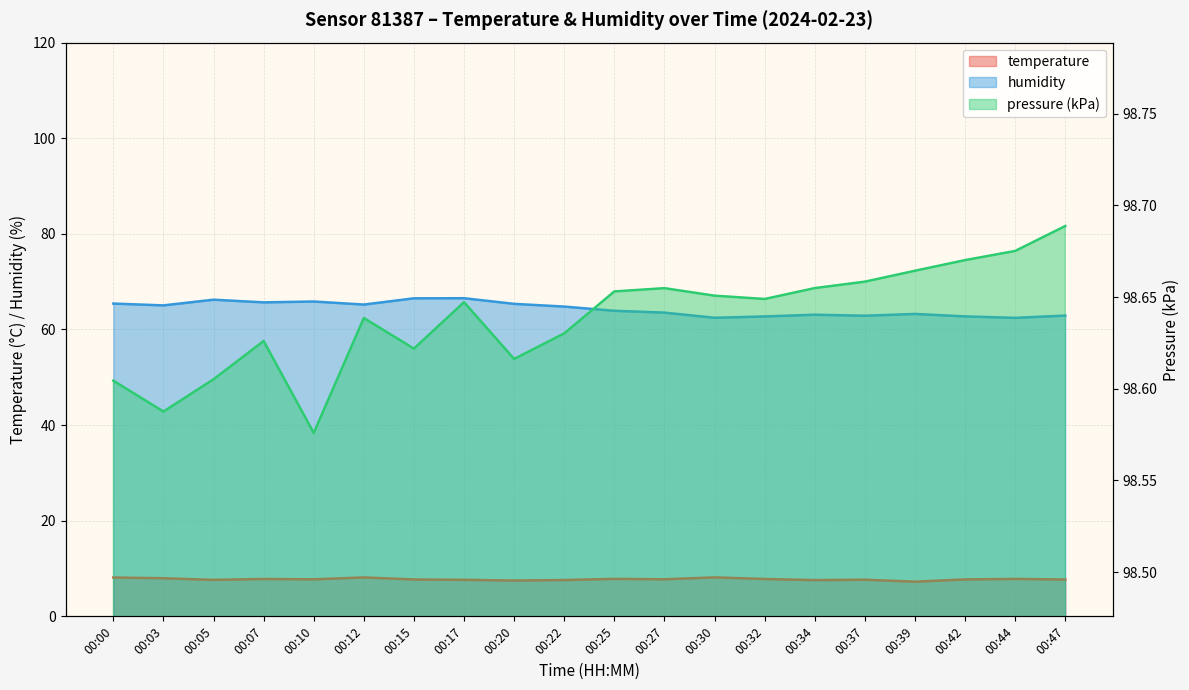

Which series has the widest spread of values?

humidity